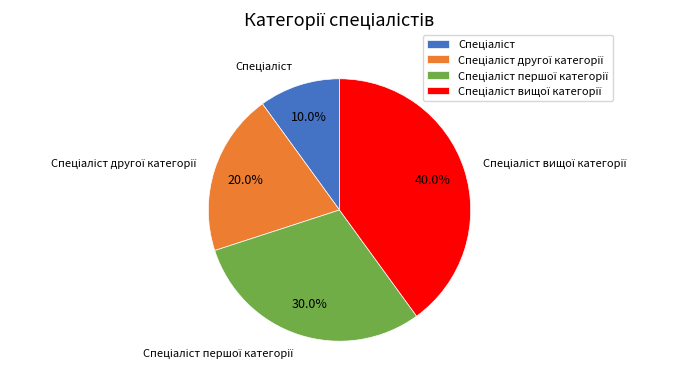

Is there a majority slice in this chart?

No